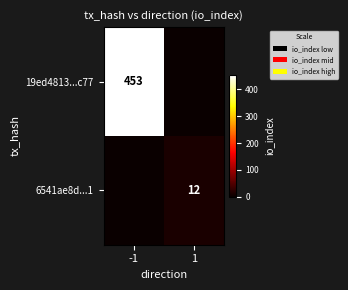

The value of 6541ae8d...1 at 1 is 12. True or false?

True